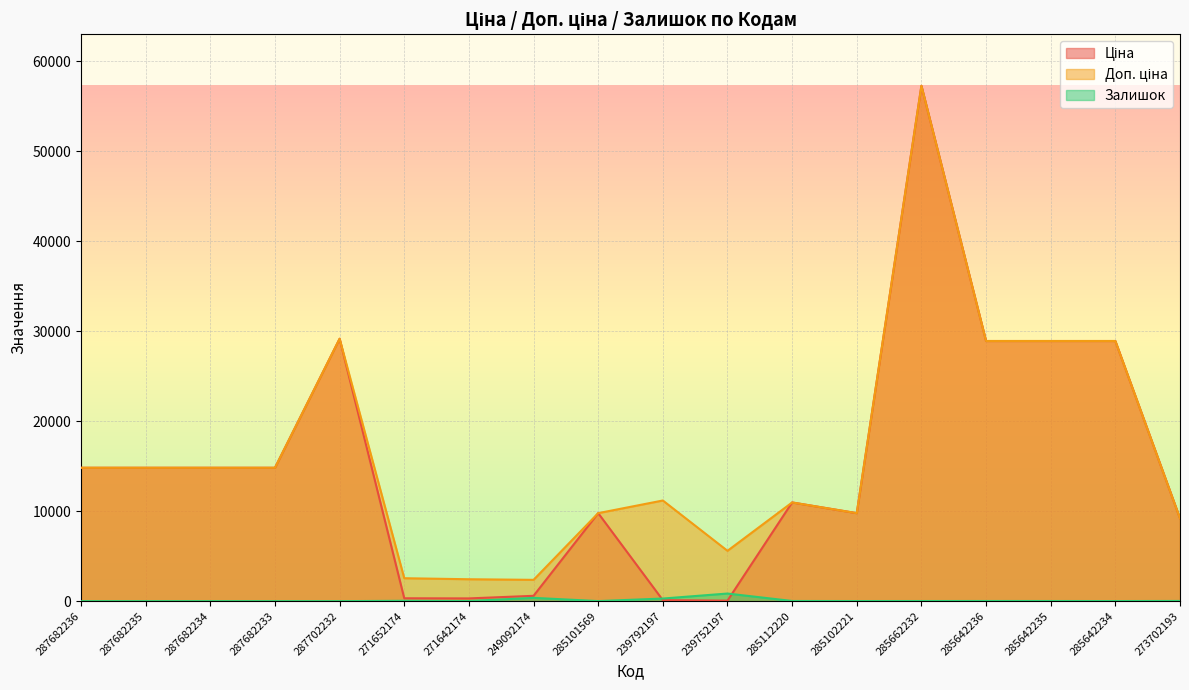

What is the label of the 17th point from the right?

287682235